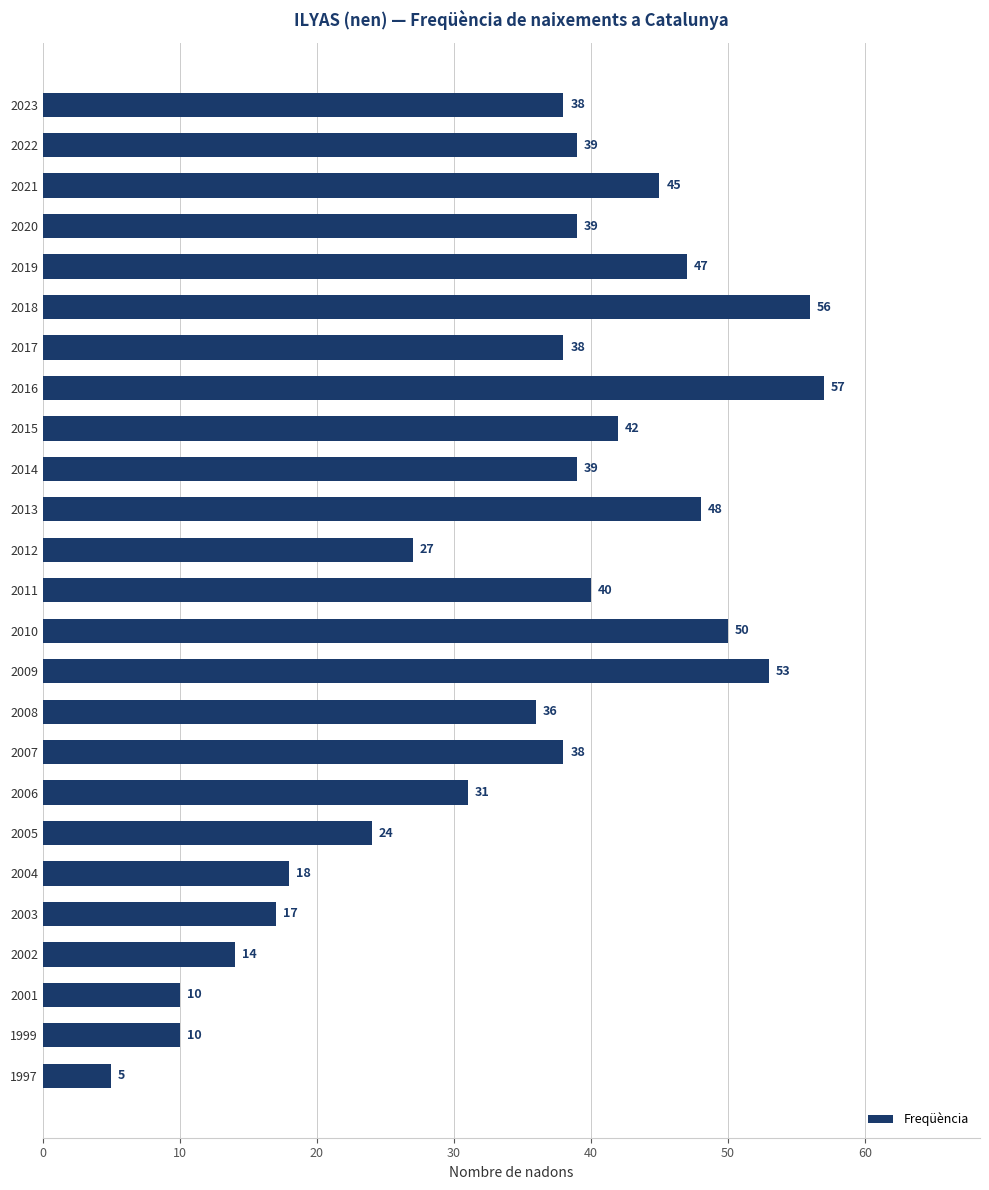

True or false: the data shows 5 at 1997.

True